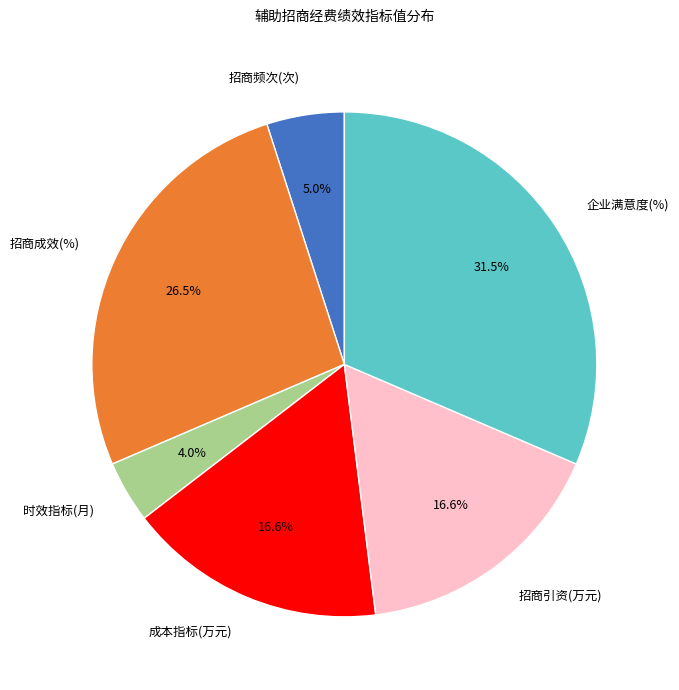

Count the number of slices in the pie.

6